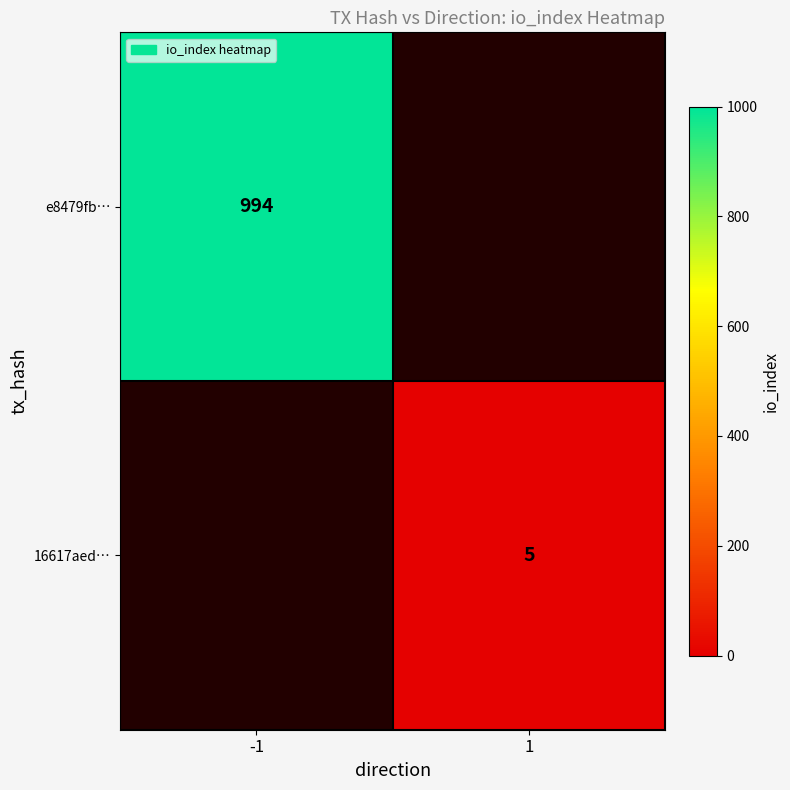

Is the value of 16617aed… at 1 greater than the value of e8479fb… at -1?

No